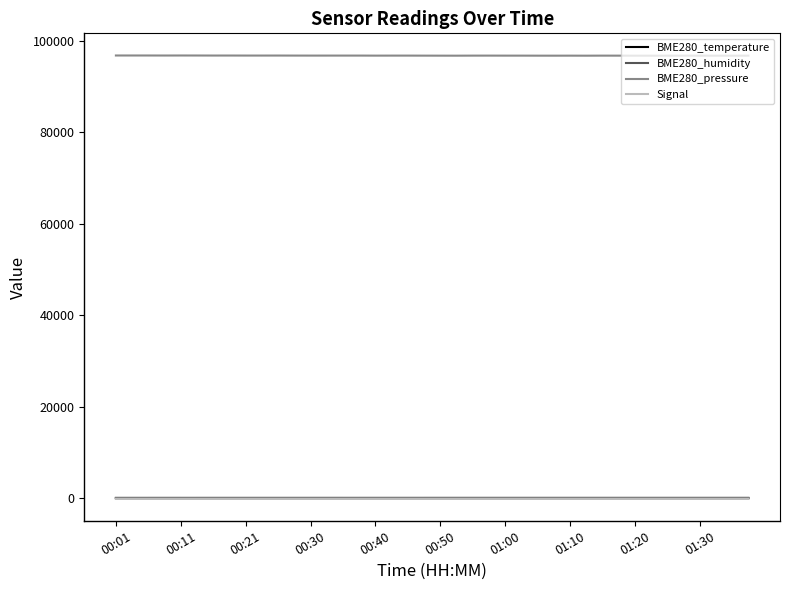

True or false: BME280_humidity and BME280_temperature cross at least once.

False